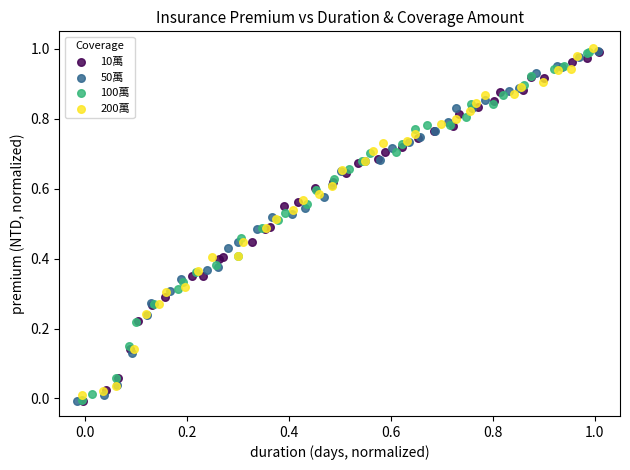

What are all the series names shown in the legend?

10萬, 50萬, 100萬, 200萬